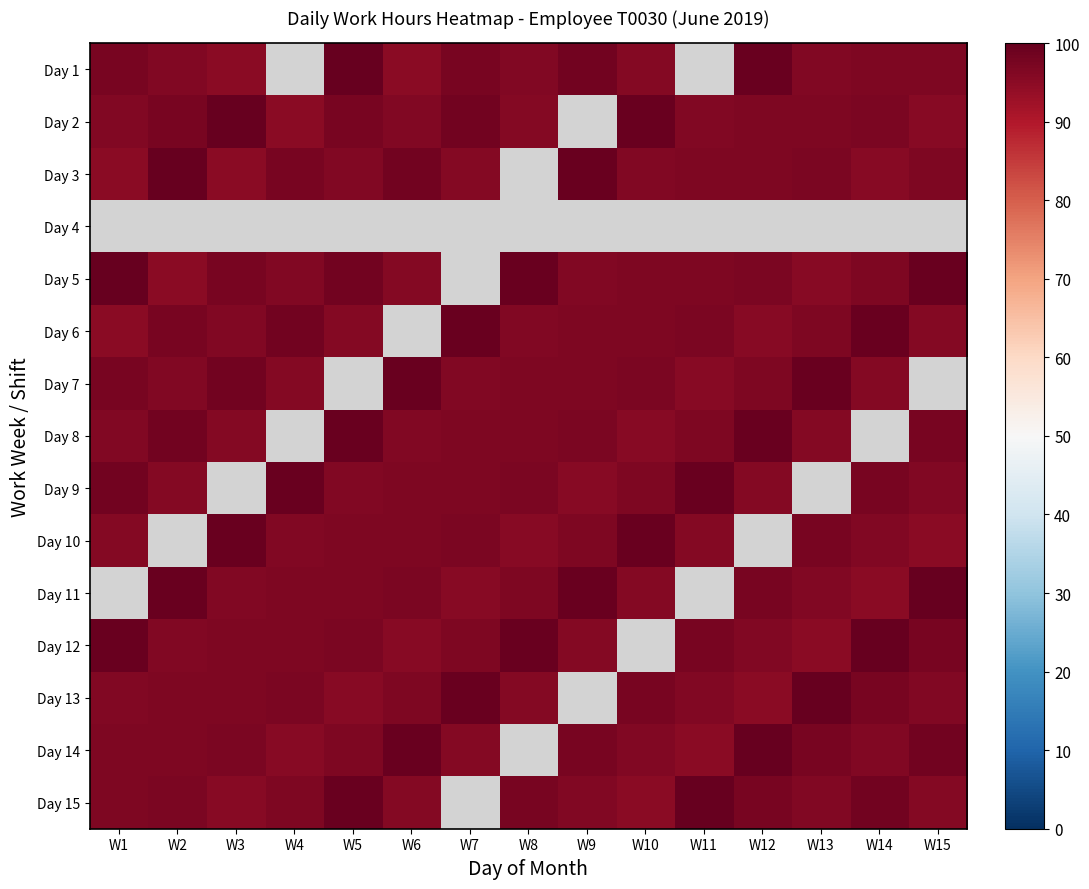

Is it true that Day 5 equals 142.1 at W11?

False